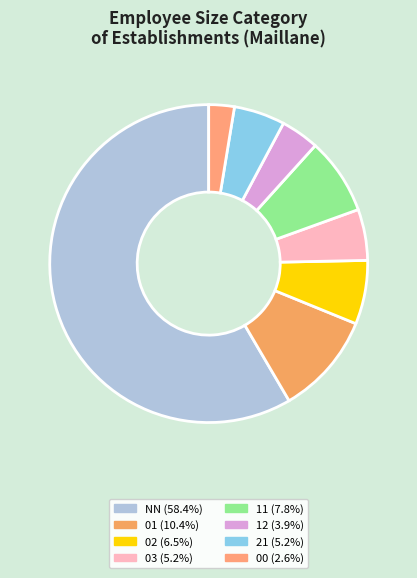

Combined, what portion of the pie is 02 and 00?

9.1%